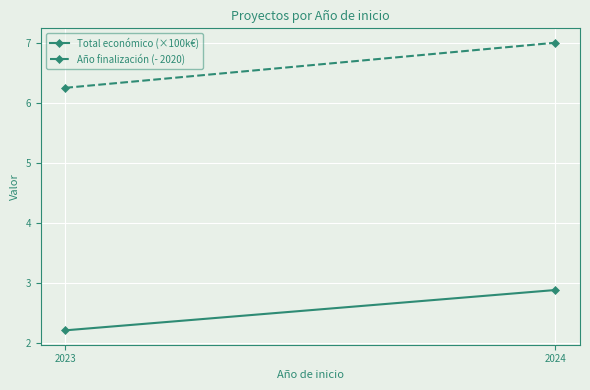

How many lines are shown in the chart?

2